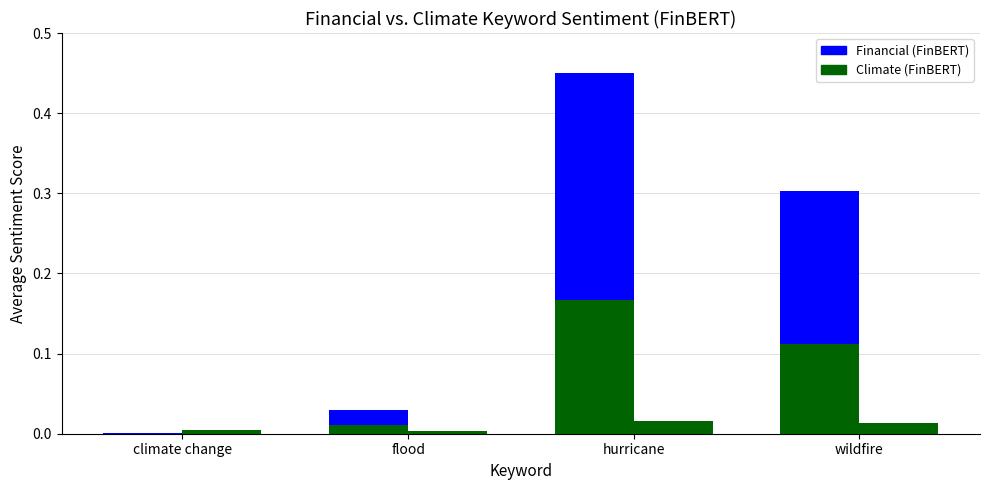

Is it true that Financial (FinBERT) equals 0.5 at wildfire?

False